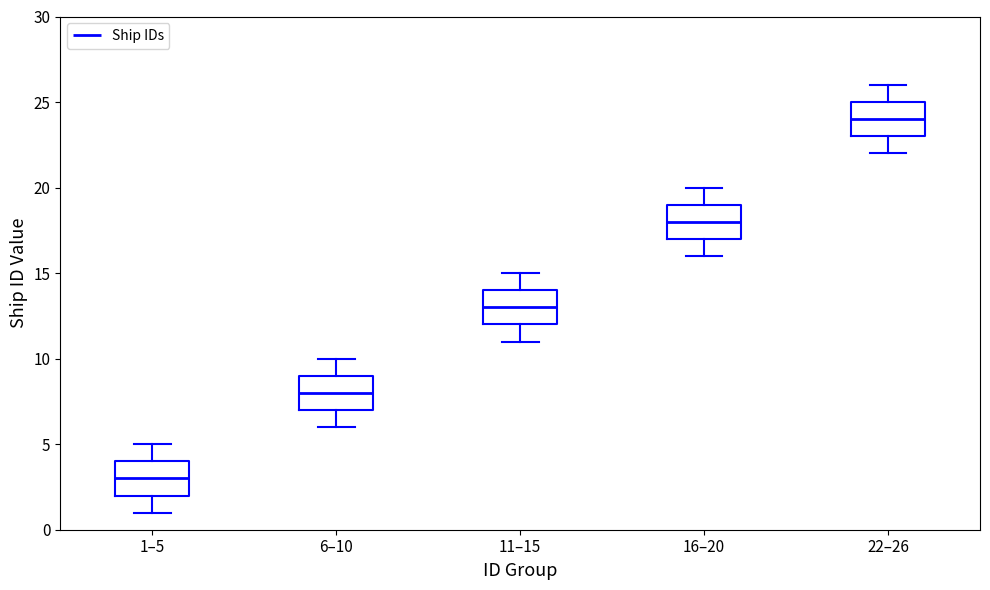

Reading left to right, read every box against the y-axis: the position of its median line, the range the box covers, and the ends of its whiskers. The values are not printed on the chart, so give them approximately, as read against the axis.

1–5: median 3, box 2 to 4, whiskers 1 to 5
6–10: median 8, box 7 to 9, whiskers 6 to 10
11–15: median 13, box 12 to 14, whiskers 11 to 15
16–20: median 18, box 17 to 19, whiskers 16 to 20
22–26: median 24, box 23 to 25, whiskers 22 to 26